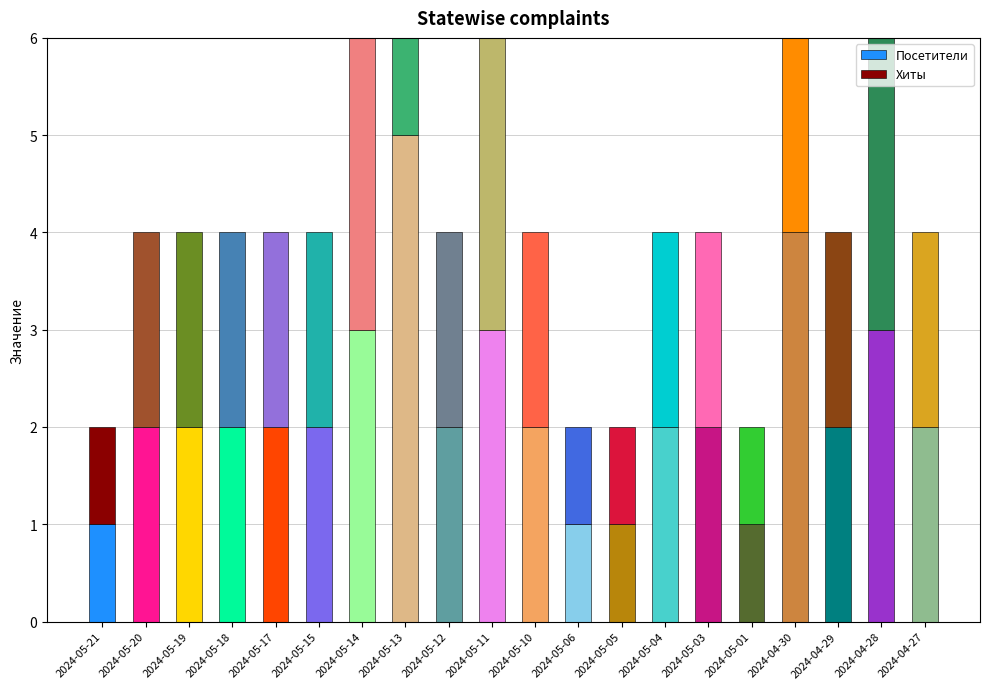

Reading right to left, transcribe all the data shown in this chart.

Хиты: 2	3	2	4	1	2	2	1	1	2	3	2	5	3	2	2	2	2	2	1
Посетители: 2	3	2	4	1	2	2	1	1	2	3	2	5	3	2	2	2	2	2	1